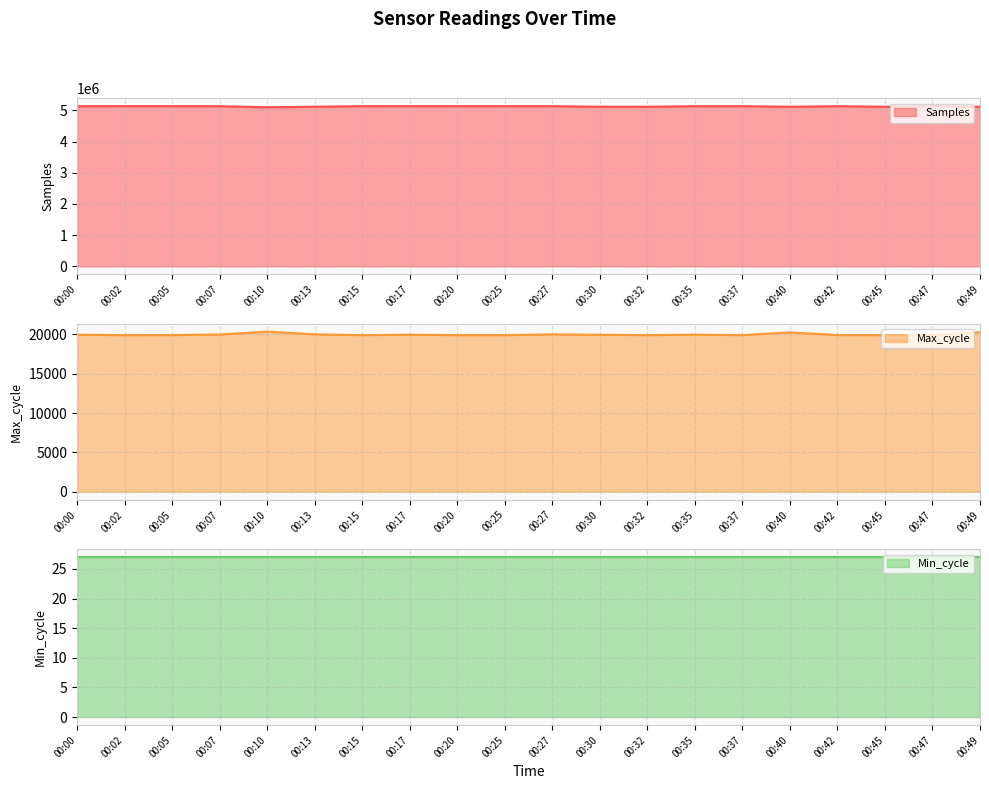

What is the difference between the second highest and second lowest values in the Max_cycle series?

358